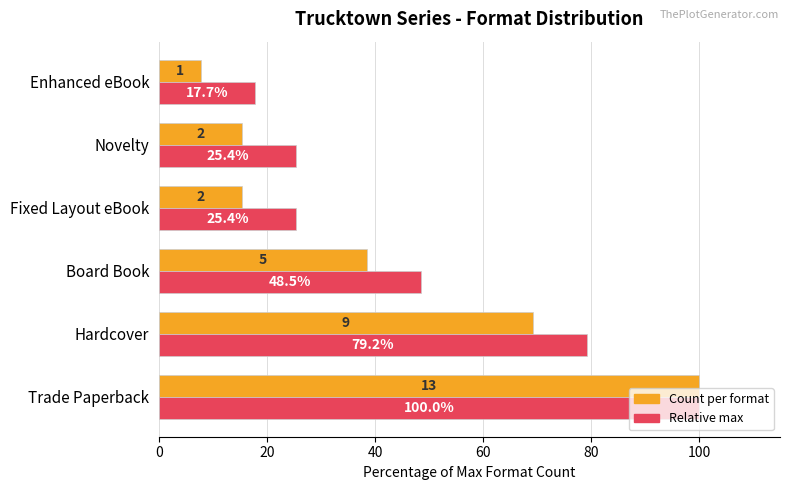

What is the difference between the highest and lowest values at Hardcover?

10.0